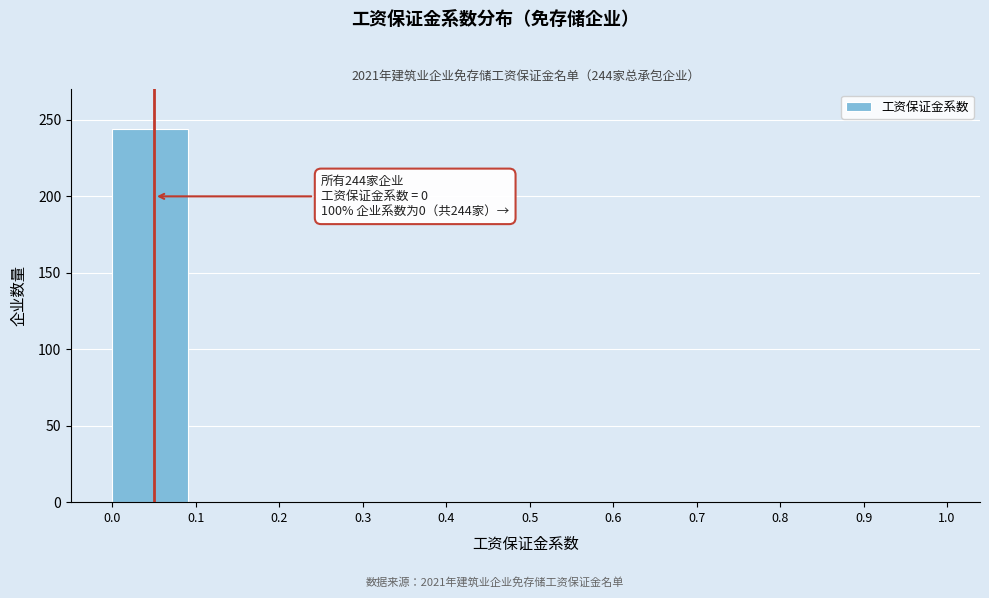

Reading left to right, transcribe all the data shown in this chart.

0.0=244	0.1=0	0.2=0	0.3=0	0.4=0	0.5=0	0.6=0	0.7=0	0.8=0	0.9=0